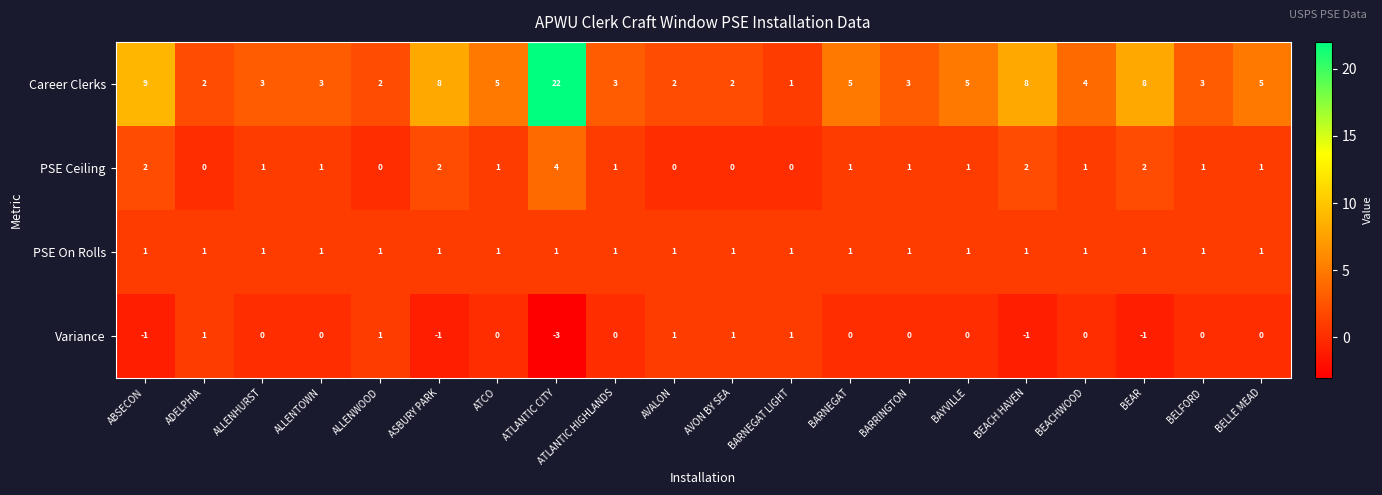

True or false: Career Clerks has a value of 5 at BARNEGAT.

True